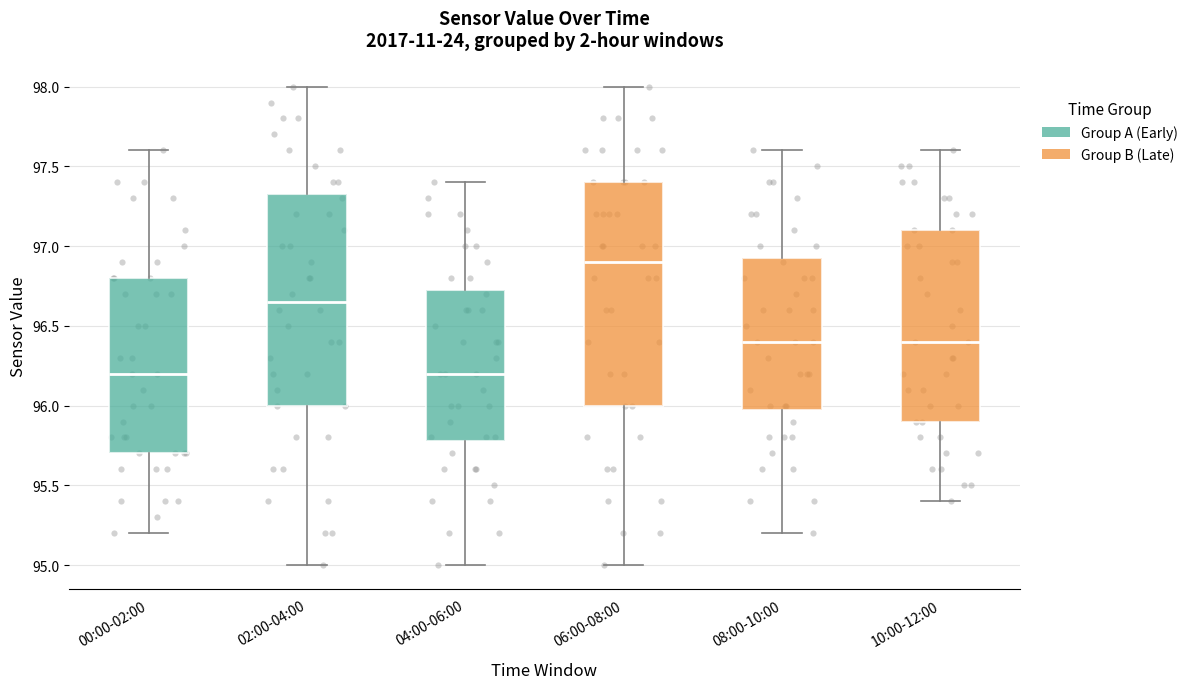

Comparing the boxes themselves (not the whiskers), which one is the tallest?

06:00-08:00